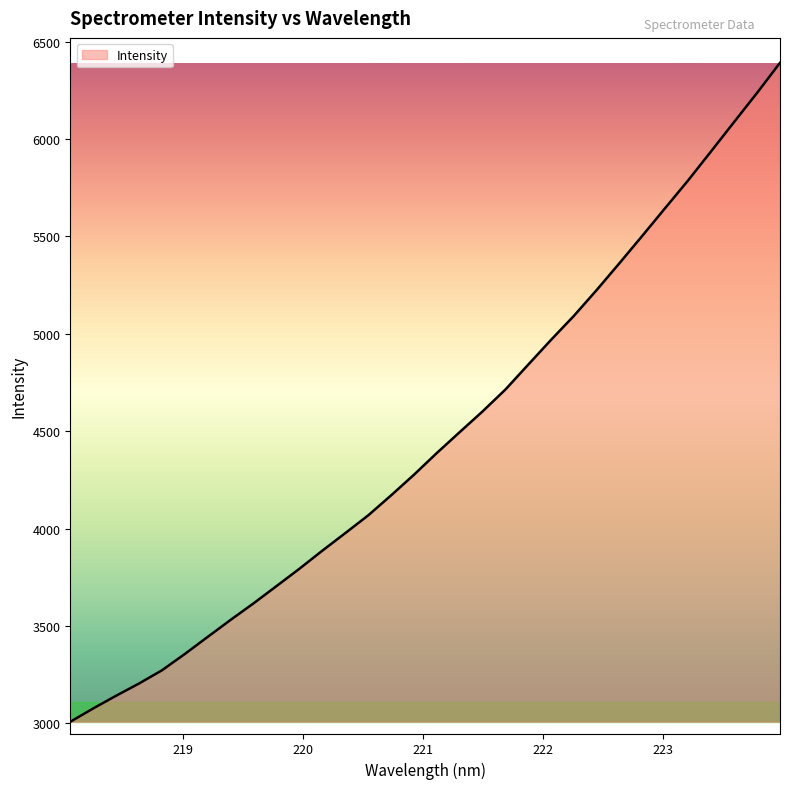

What is the smallest value displayed?

3008.4